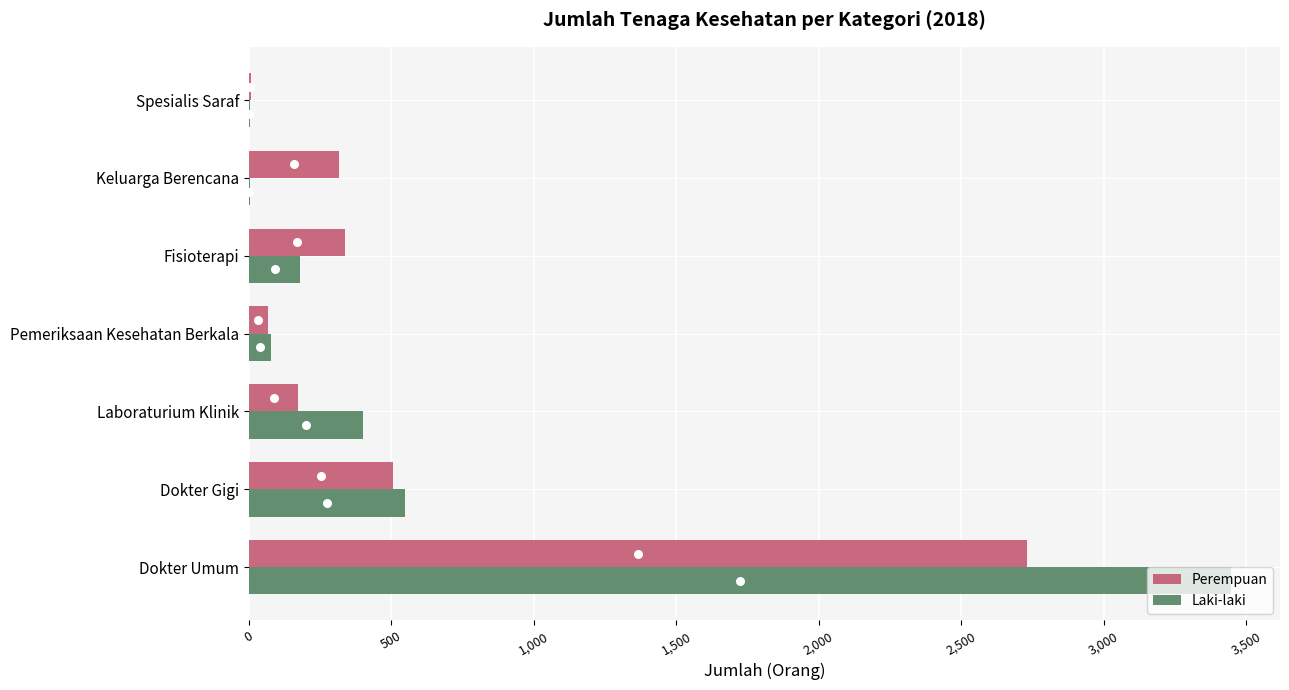

Which series has the largest total across all categories?

Laki-laki